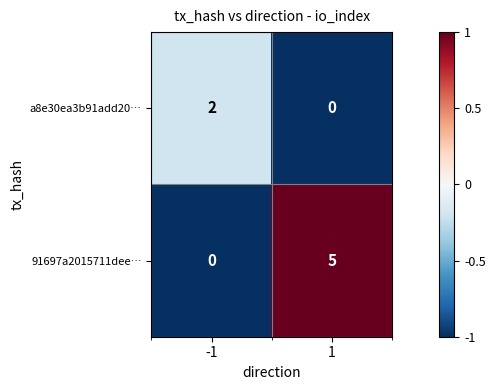

Reading right to left, extract all data points from this chart.

a8e30ea3b91add20…: 1=0	-1=2
91697a2015711dee…: 1=5	-1=0